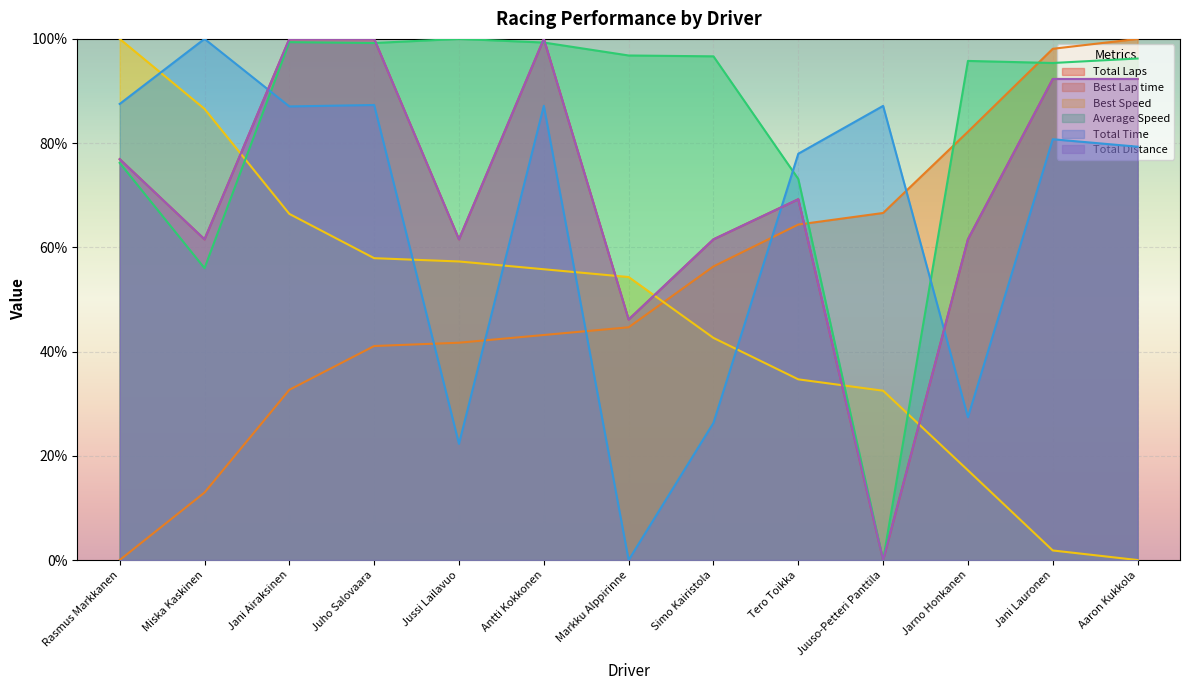

Between Markku Alppirinne and Juuso-Petteri Panttila, which series saw the biggest shift?

Average Speed